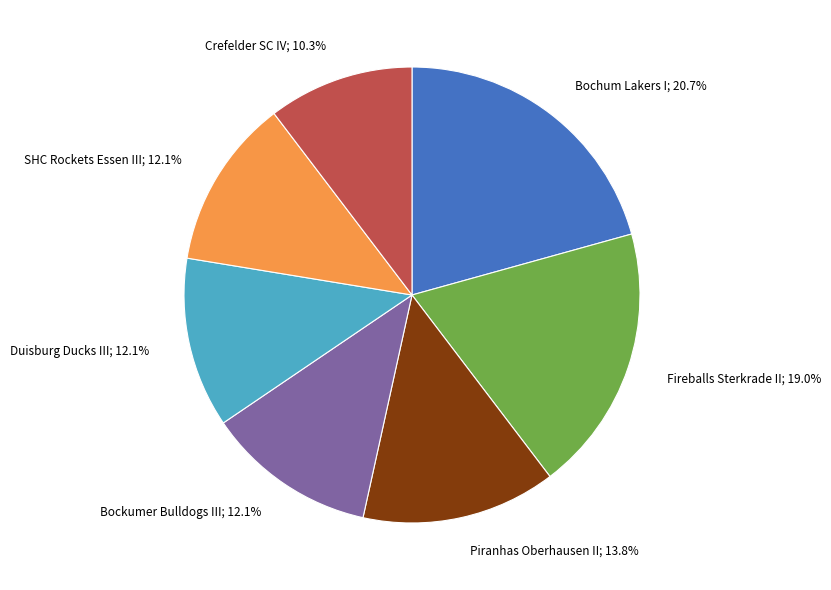

Is there any slice that represents more than half of the pie?

No